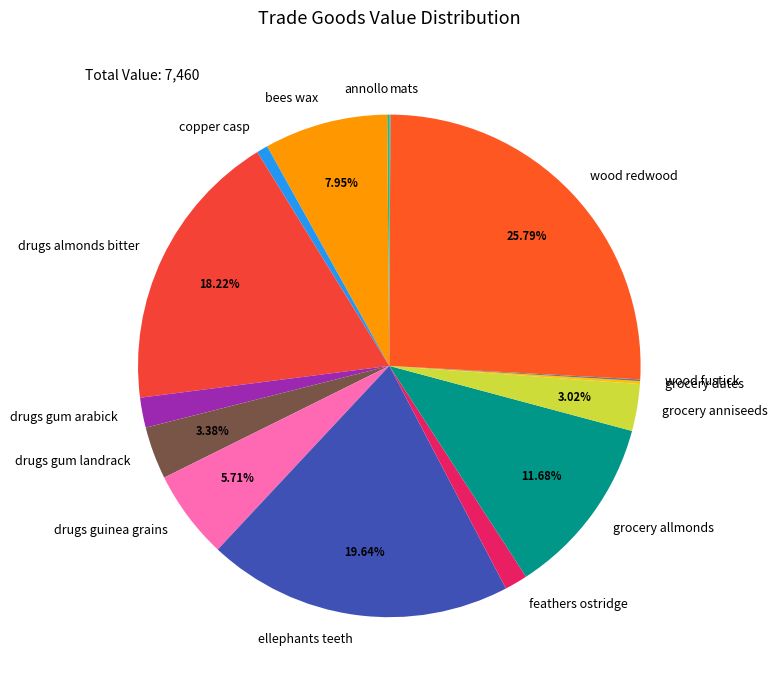

Does copper casp account for over 50% of the chart?

No